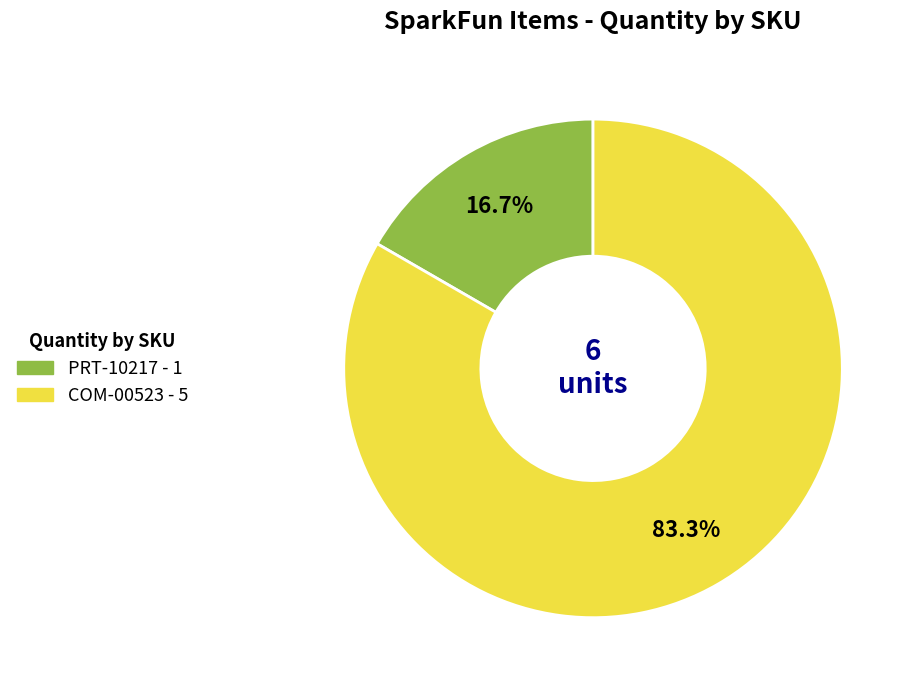

Which has a higher value, COM-00523 or PRT-10217?

COM-00523